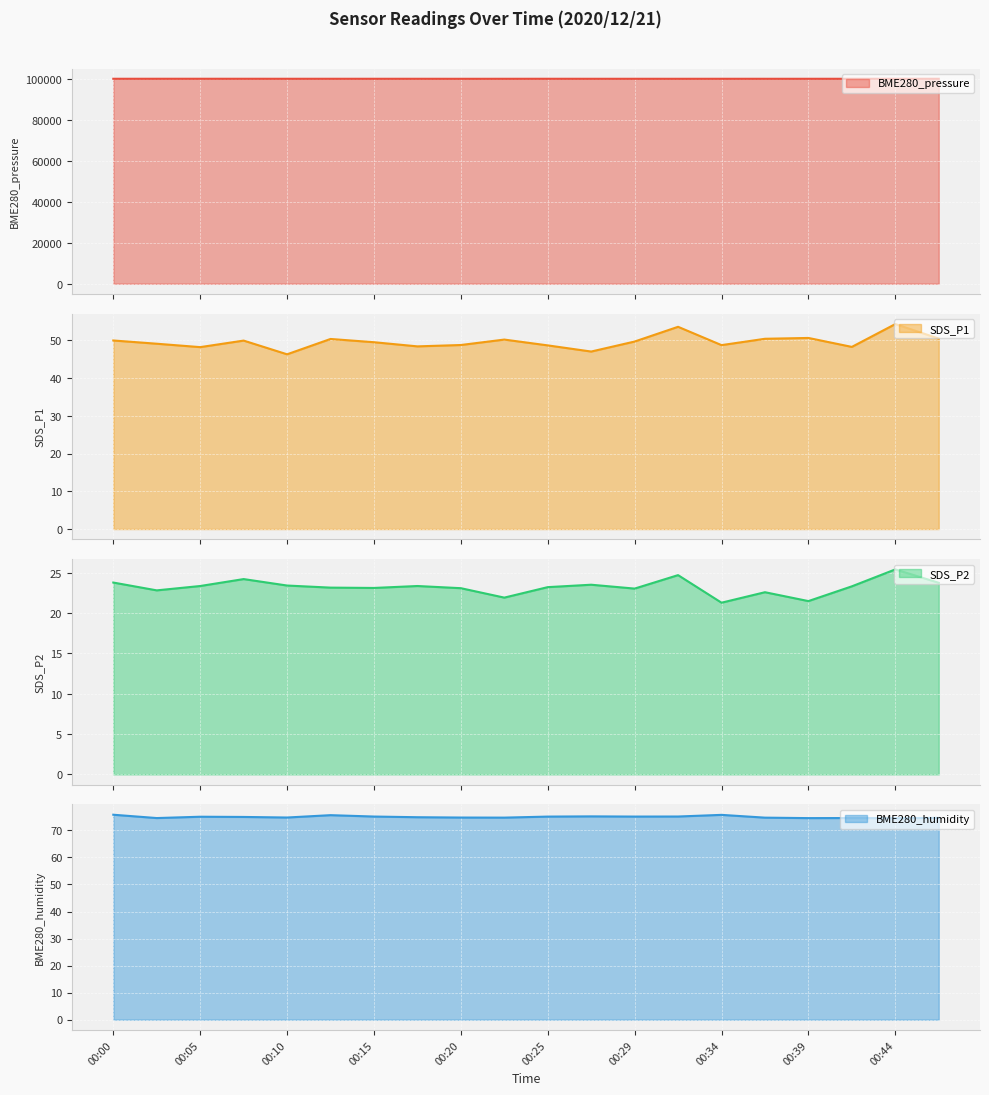

True or false: SDS_P2 and SDS_P1 intersect in this chart.

False